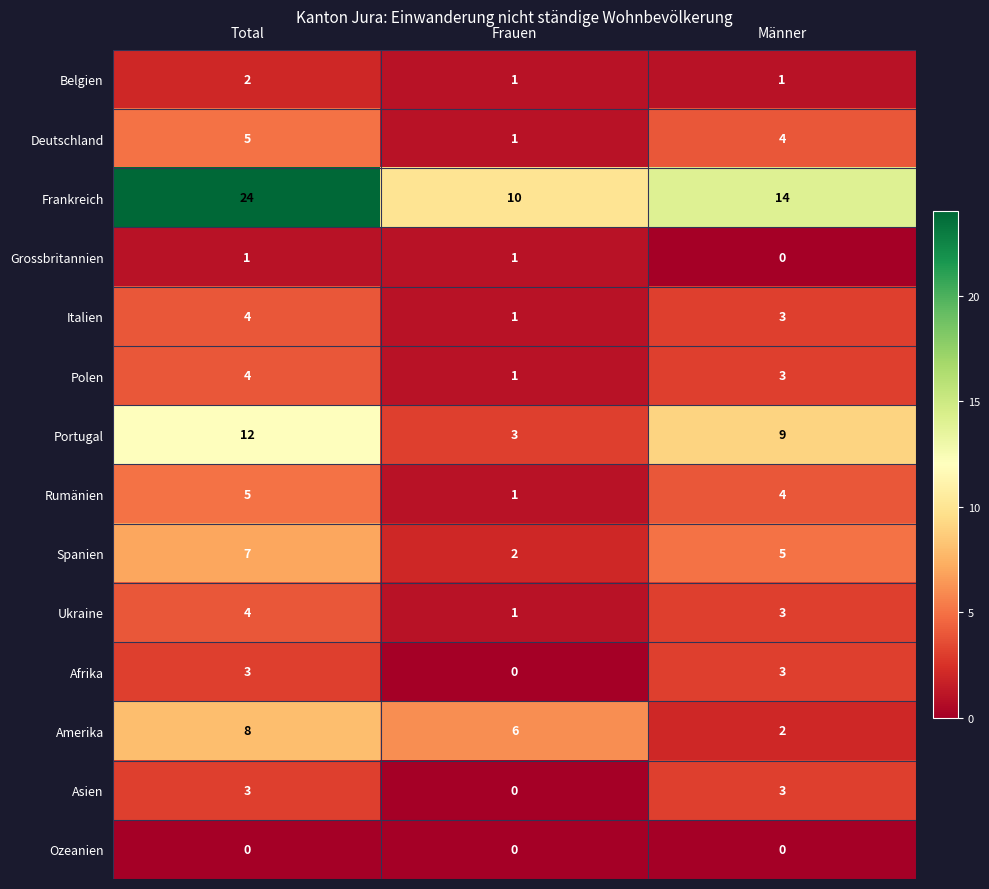

List the labels in order of Ukraine value, largest first.

Total, Männer, Frauen